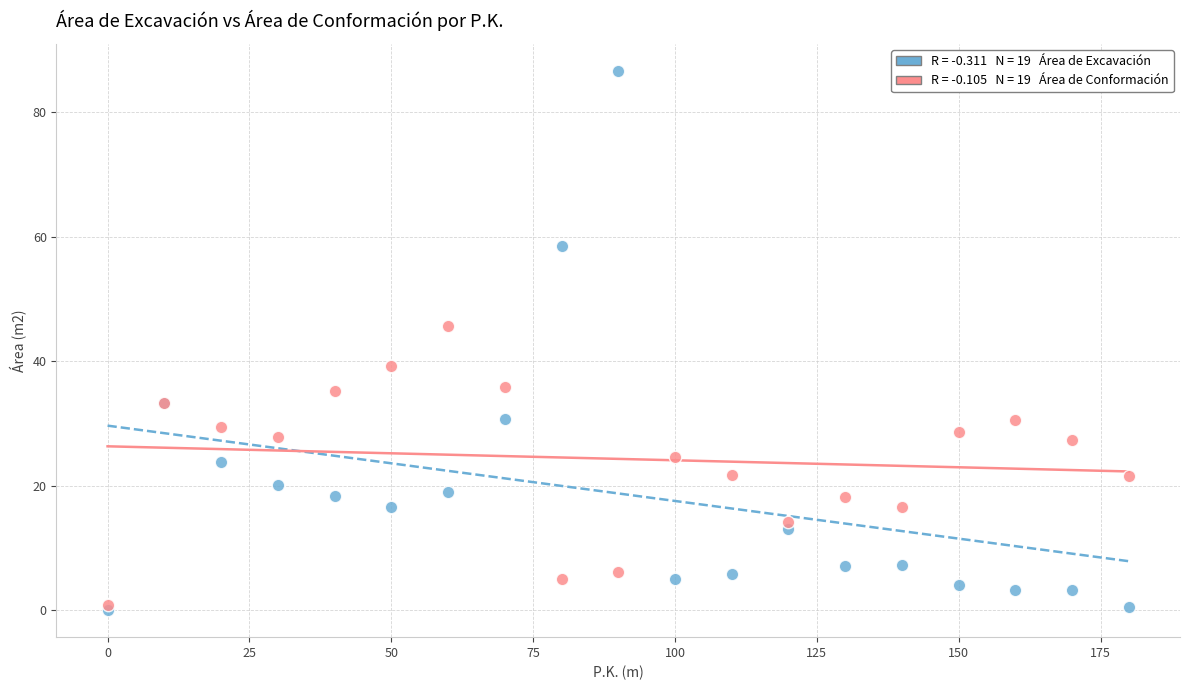

Across all series, what Y value is closest to 43?

45.7